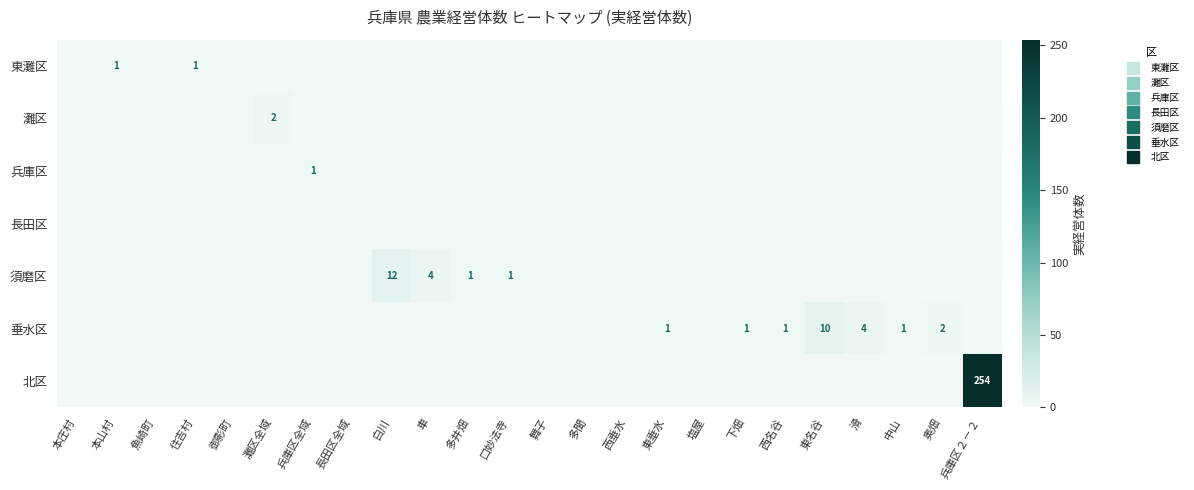

At which label is 灘区 closest to 1?

本庄村